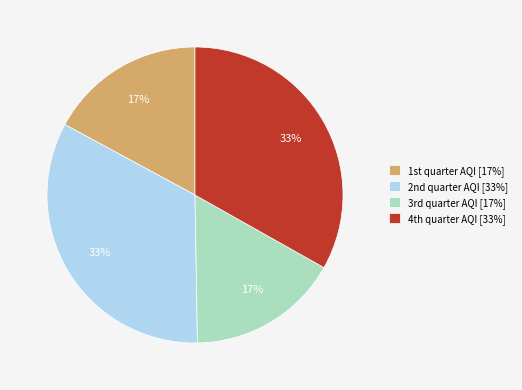

Is there a majority slice in this chart?

No